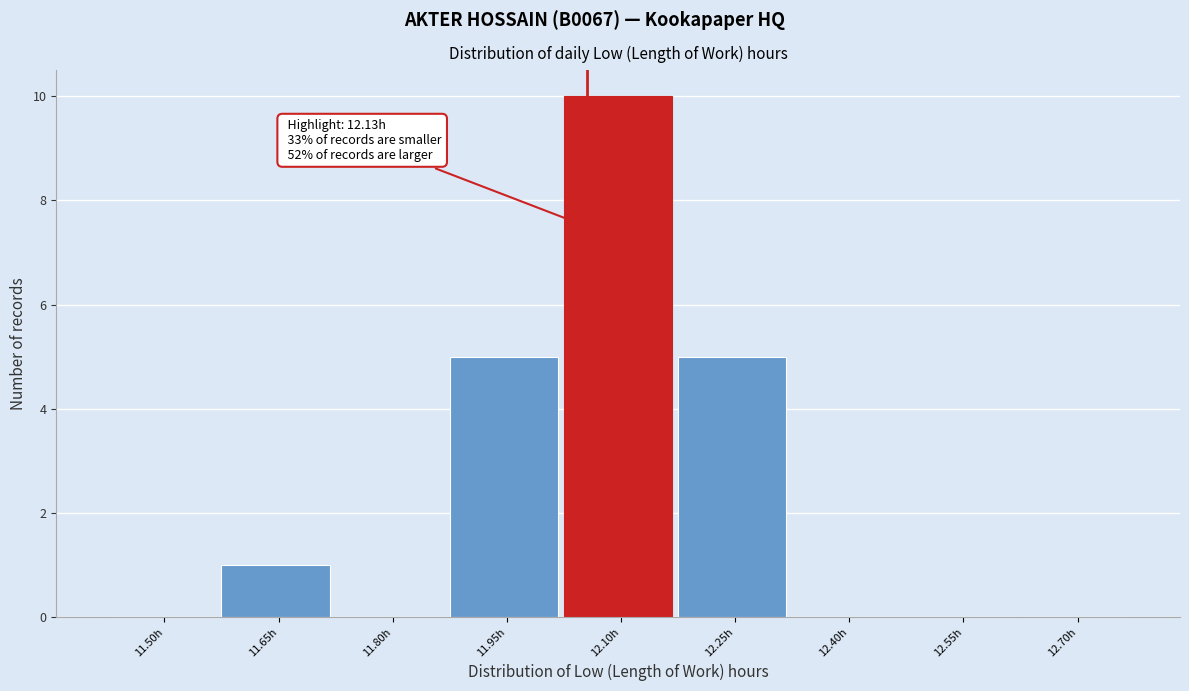

Reading left to right, what are all the values shown in this chart?

11.50h=0	11.65h=1	11.80h=0	11.95h=5	12.10h=10	12.25h=5	12.40h=0	12.55h=0	12.70h=0